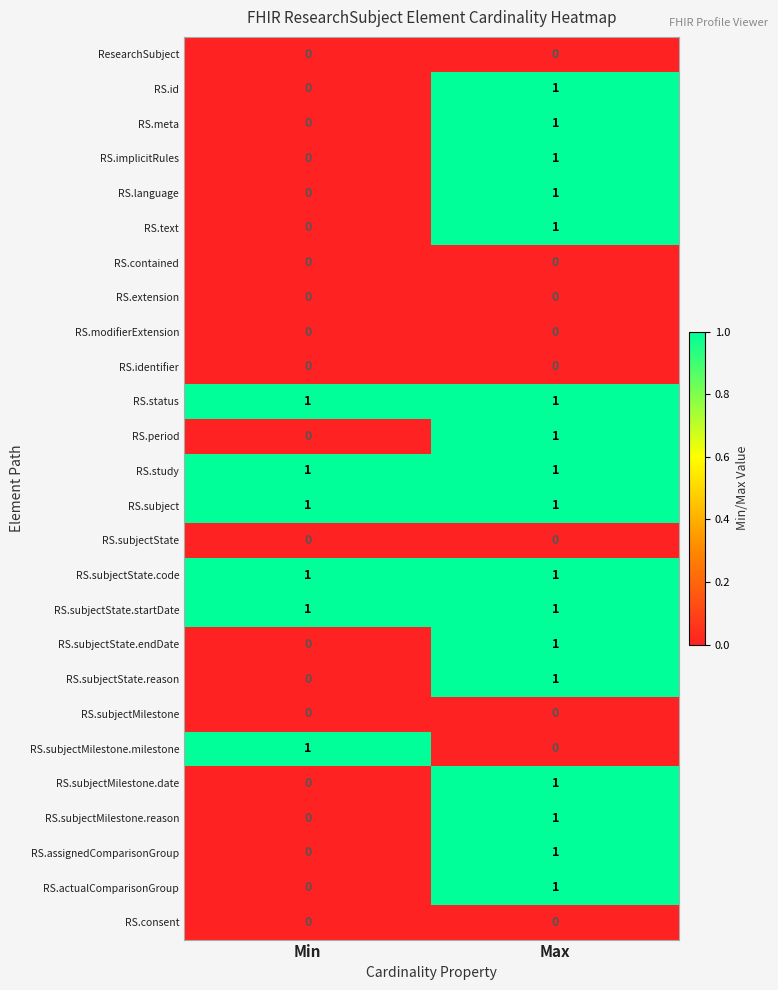

The value of RS.subject at Min is 1. True or false?

True